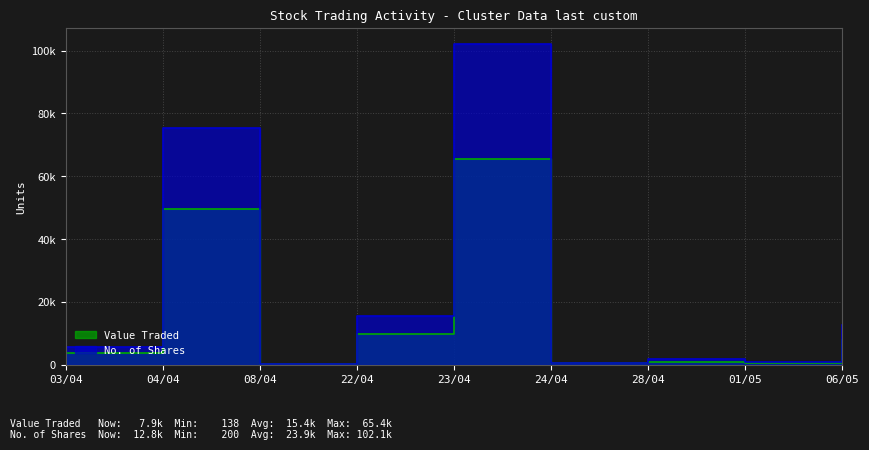

Where does the Value Traded series first go above 3847?

04/04